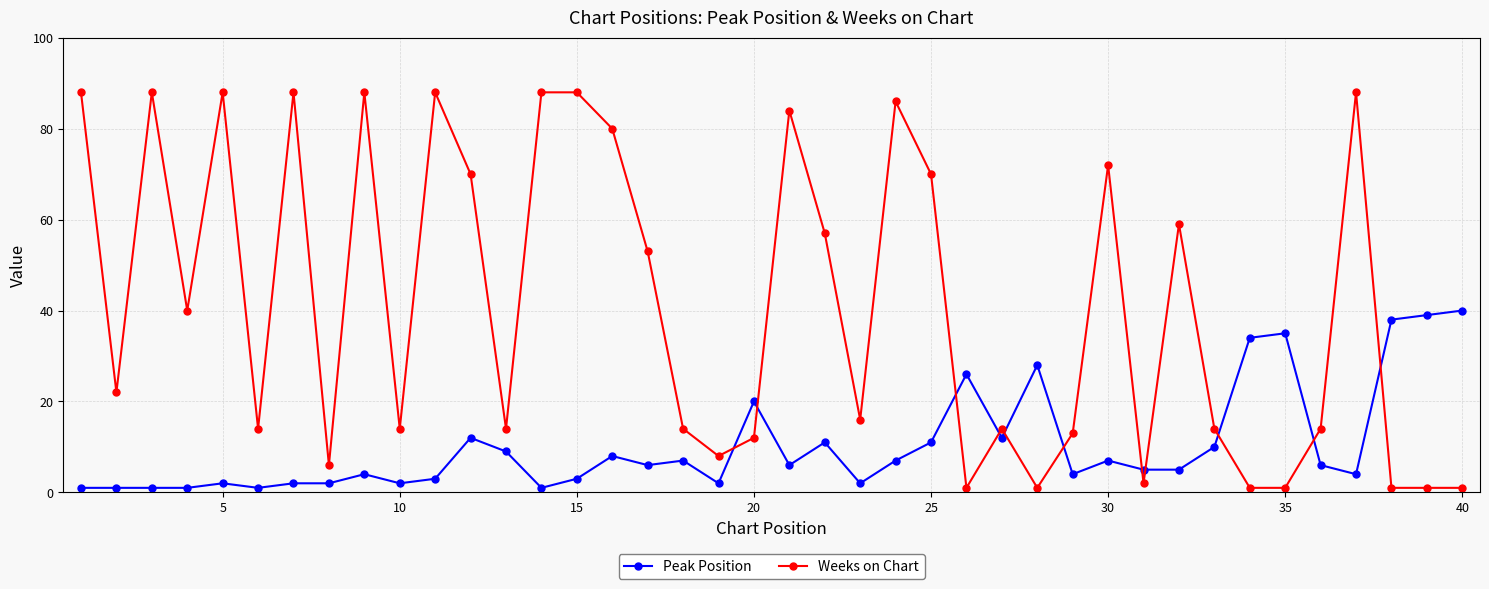

What is the average value of the Peak Position series?

10